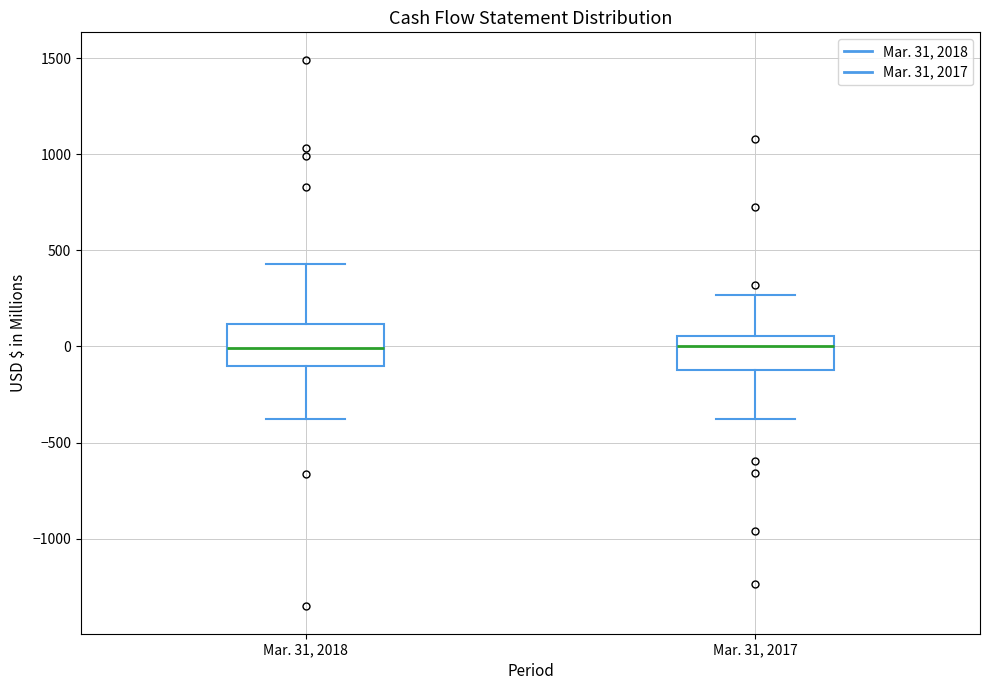

Where is the upper edge of the box for Mar. 31, 2018 on the y-axis? The values are not printed on the chart, so give them approximately, as read against the axis.

100